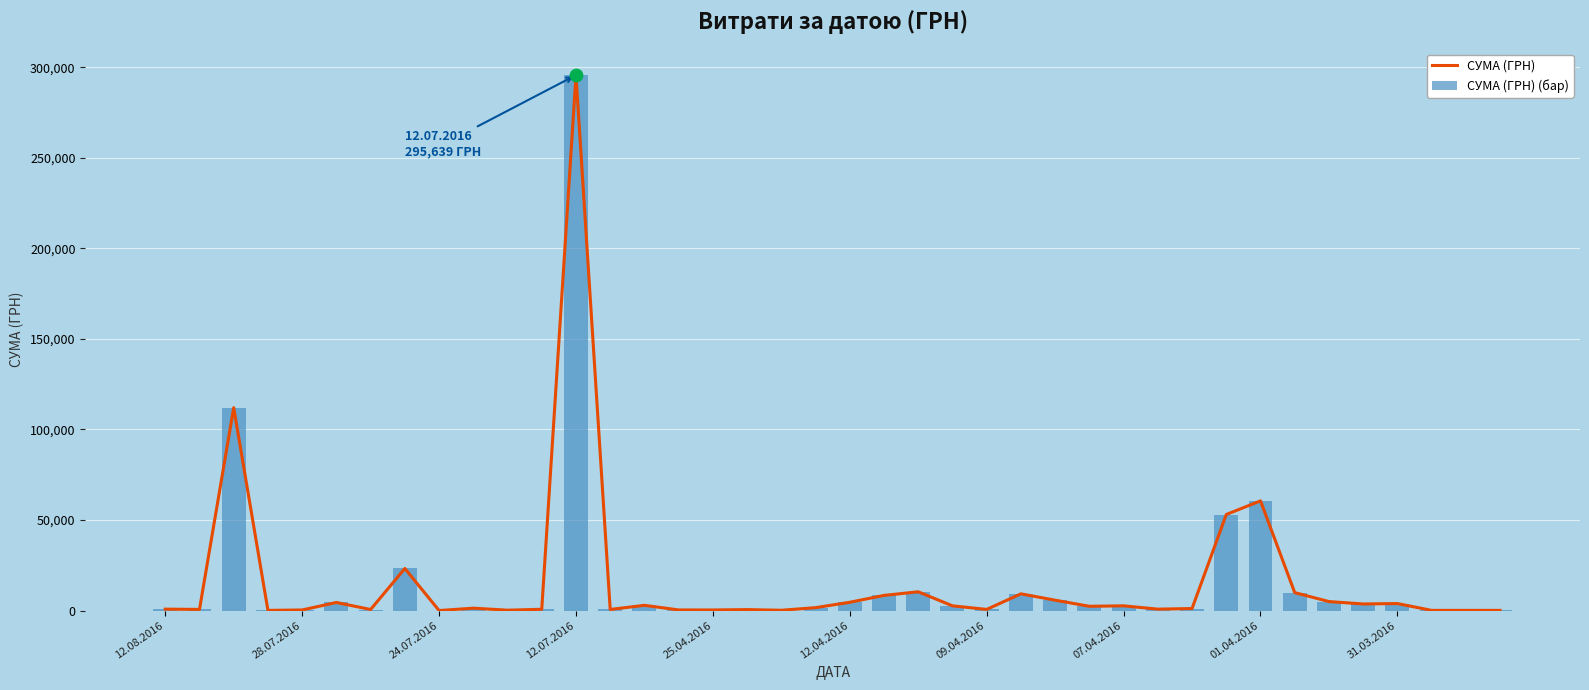

Which series has the largest Y range (max minus min)?

СУМА (ГРН)